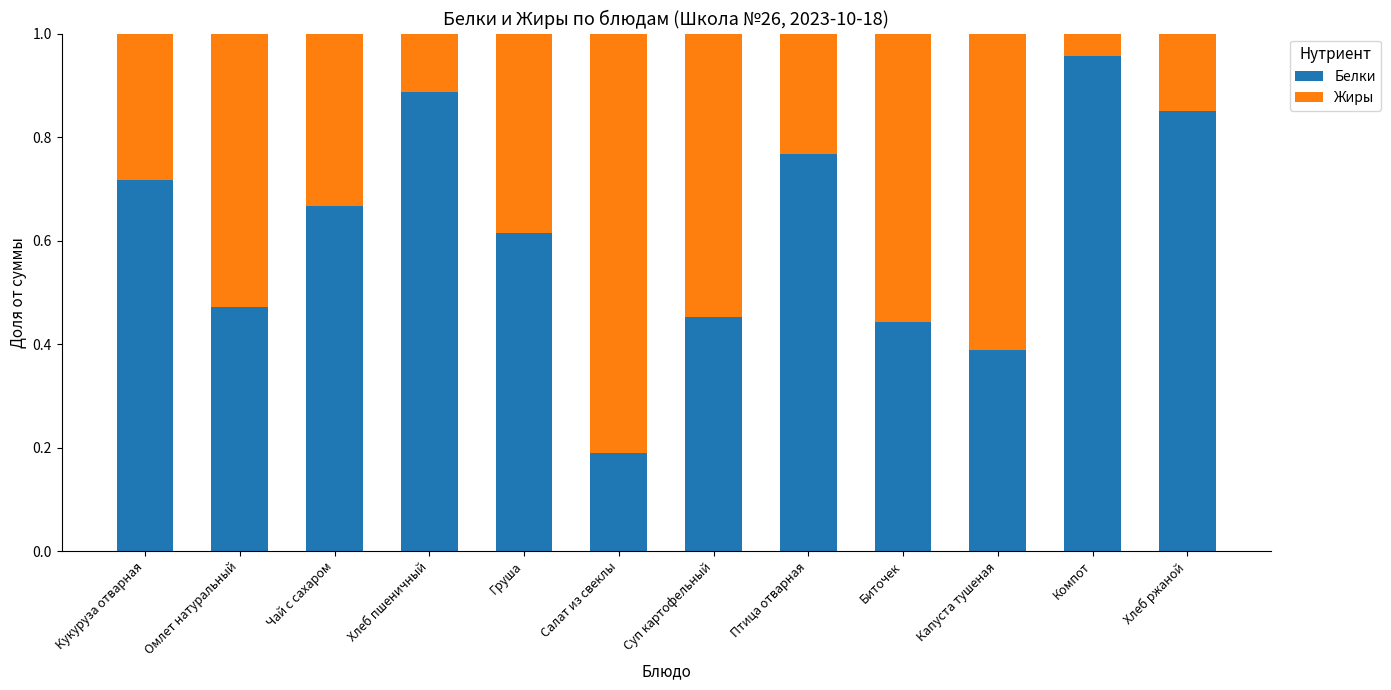

The value of Белки at Птица отварная is 0.5. True or false?

False